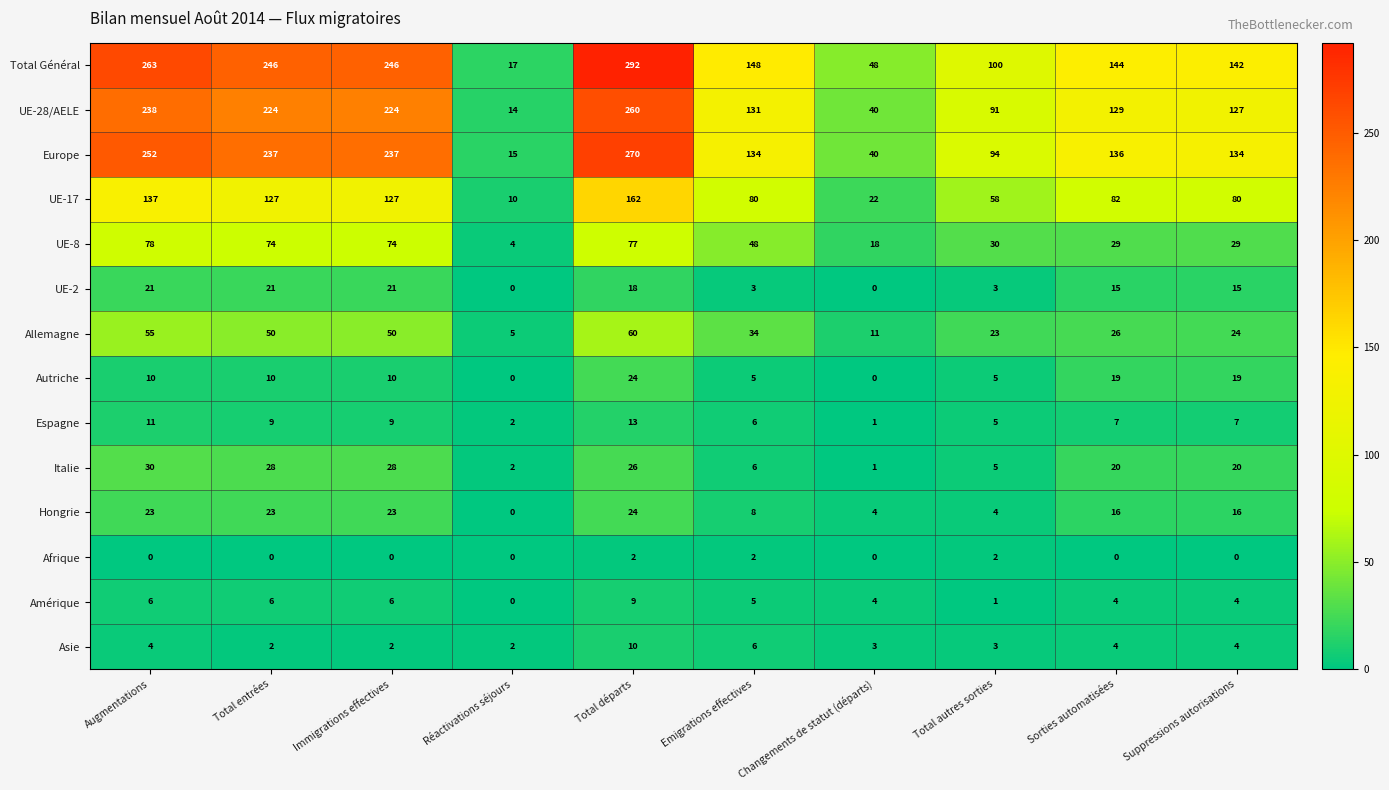

The Autriche series shows 10 at Immigrations effectives. True or false?

True